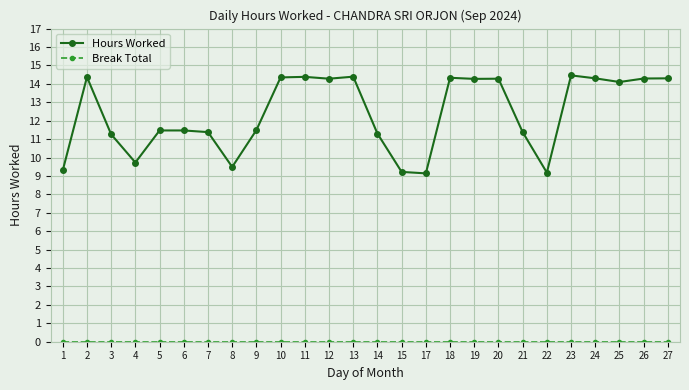

Is it true that Hours Worked equals 6.2 at 24?

False